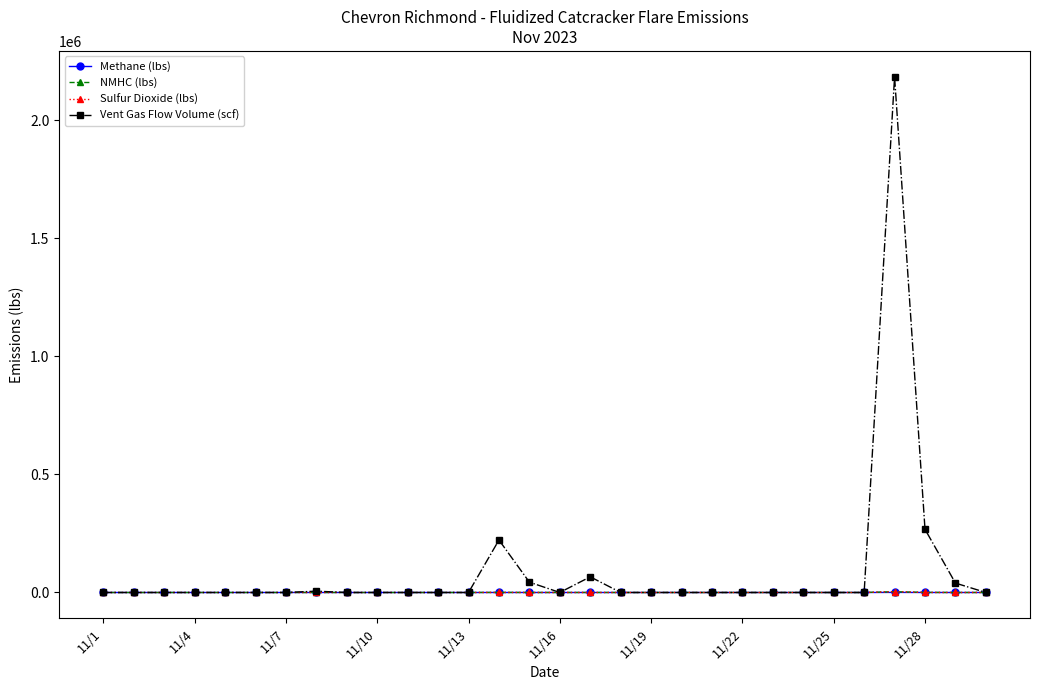

What is the maximum value for Vent Gas Flow Volume (scf)?

2183395.0